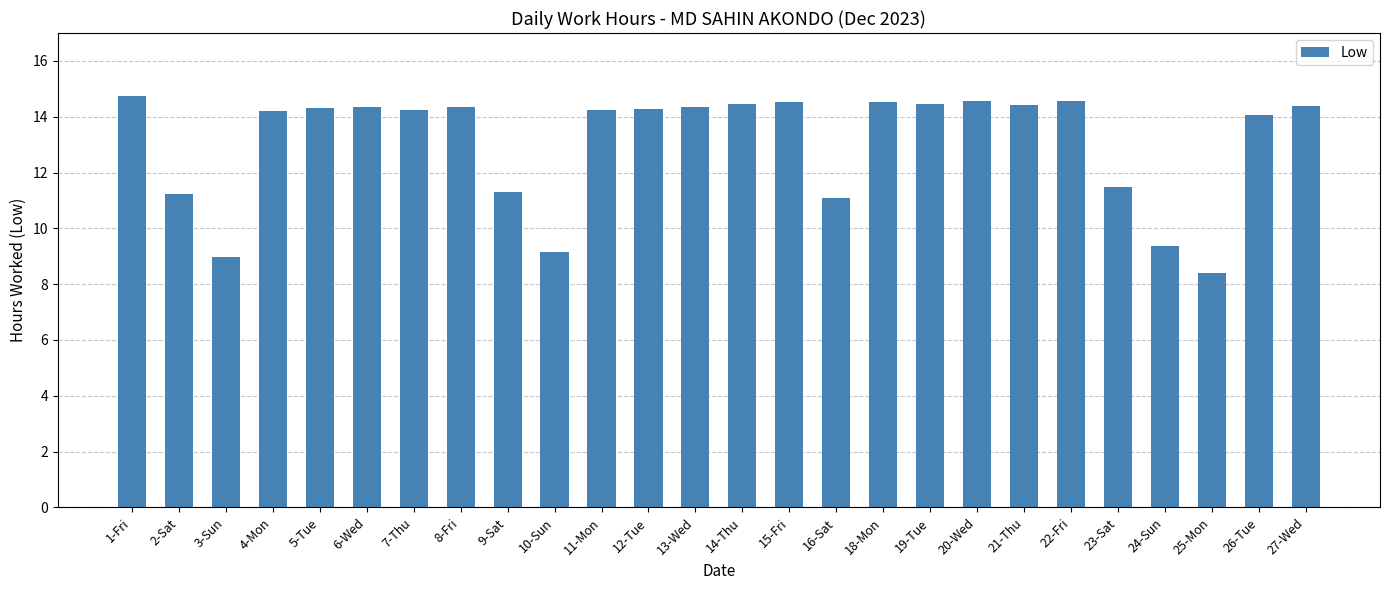

Approximately how many times larger is the value at 21-Thu compared to 11-Mon?

1.0